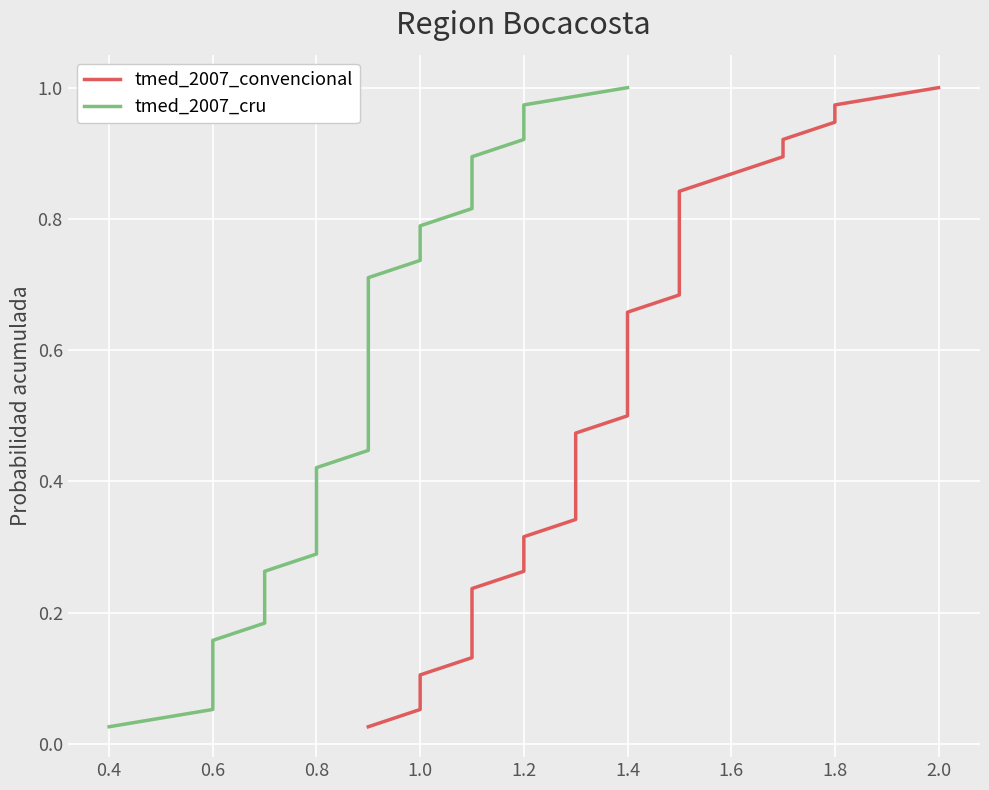

True or false: tmed_2007_convencional and tmed_2007_cru cross at least once.

False